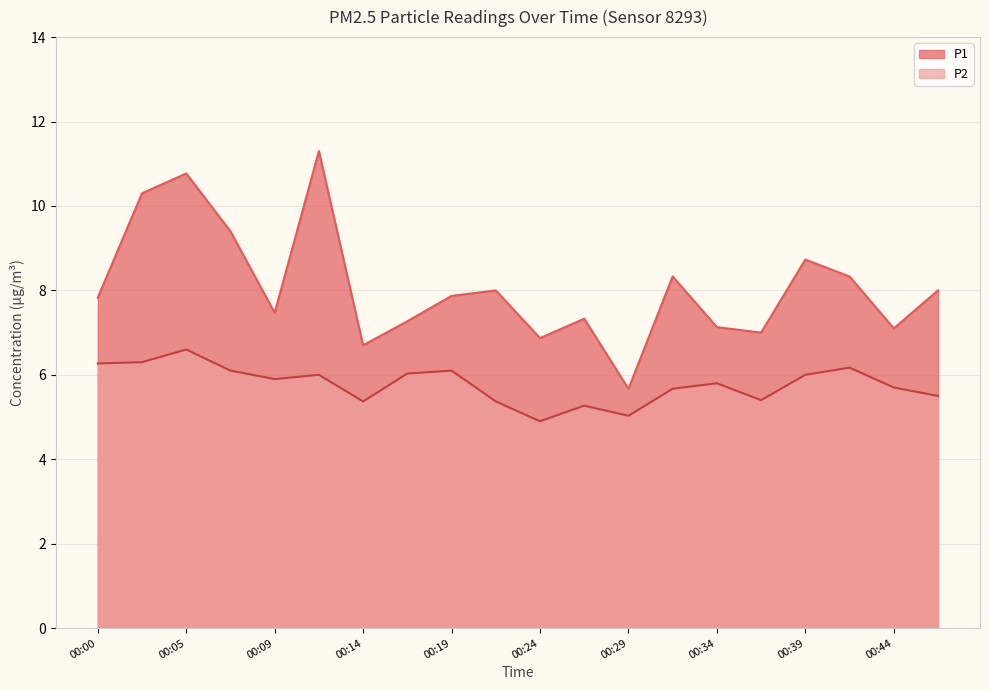

In P2, how many points are higher than both neighbors (excluding endpoints)?

6